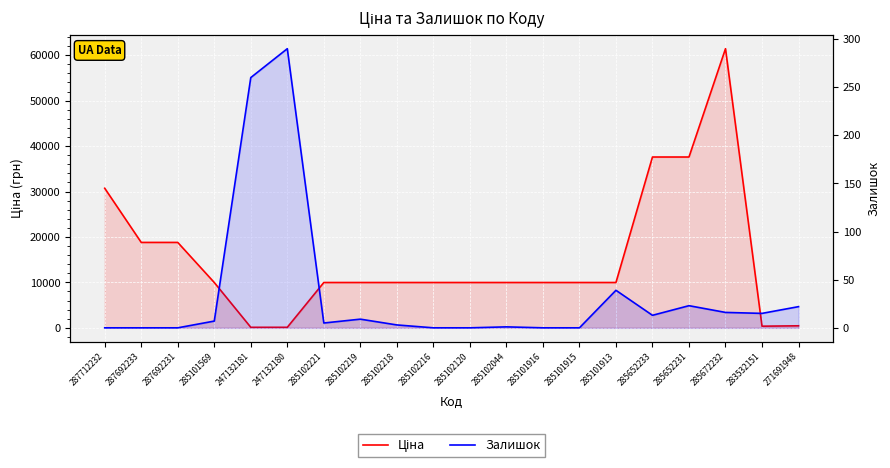

What is the sum of the Ціна values at 285102120 and 285652231?

47568.6